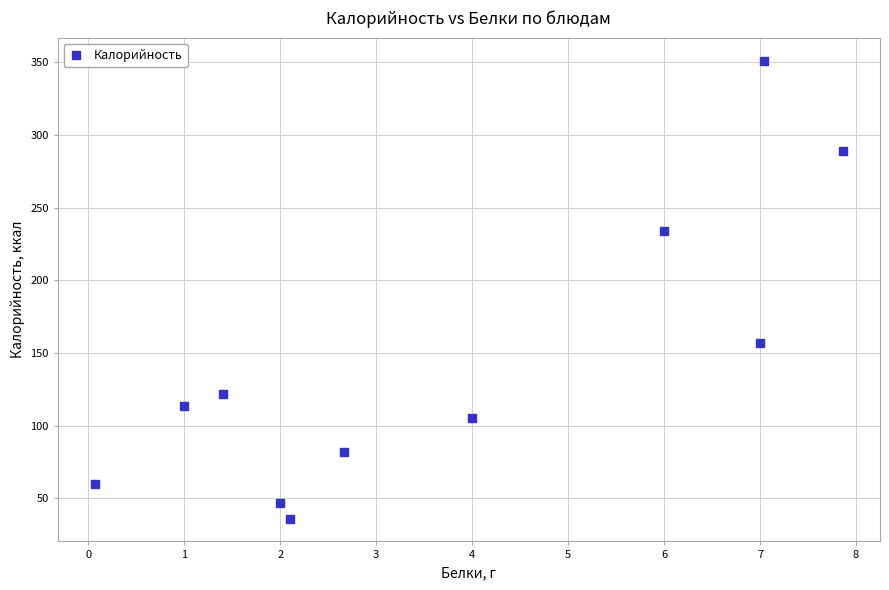

What Y value in the scatter plot is closest to 193?

156.7